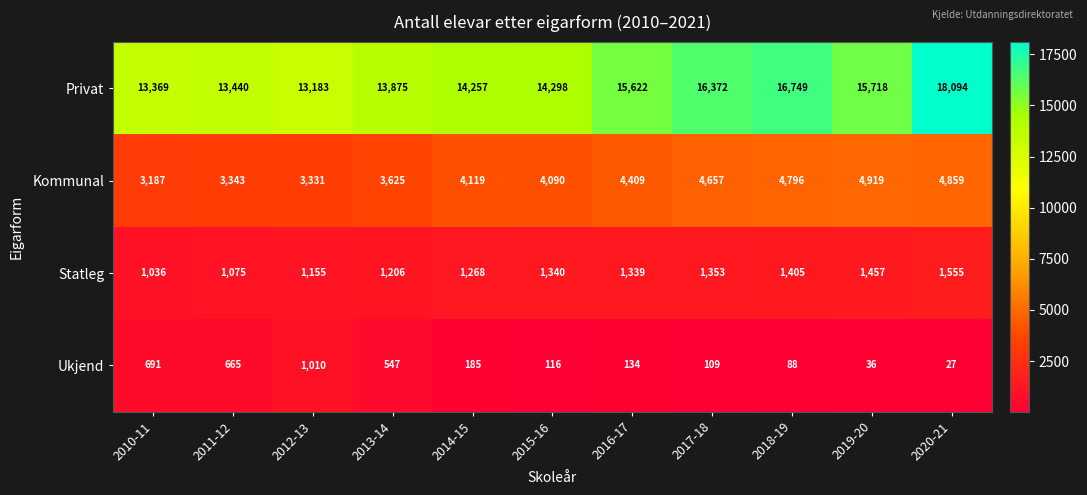

What is the greatest value displayed?

18094